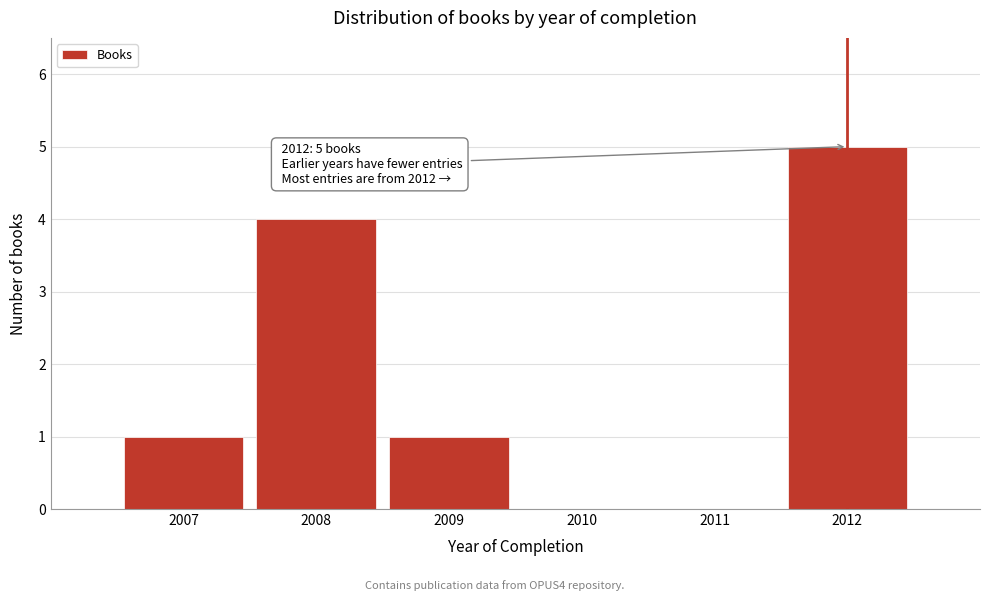

Reading left to right, transcribe all the data shown in this chart.

2007=1	2008=4	2009=1	2010=0	2011=0	2012=5